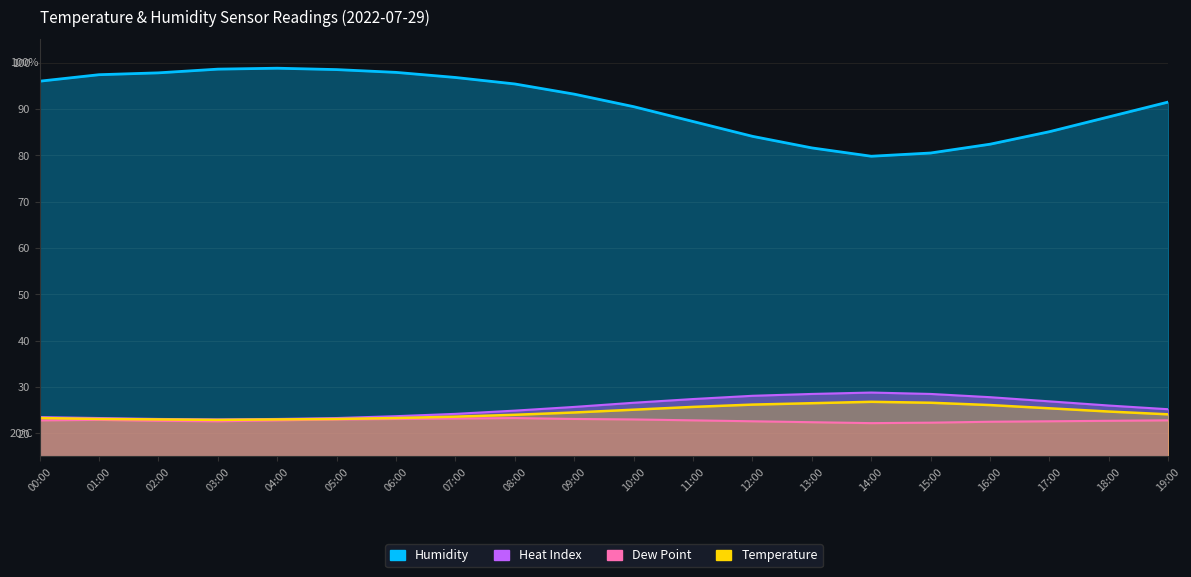

List the series in order of their peak value, highest first.

Humidity, Heat Index, Temperature, Dew Point